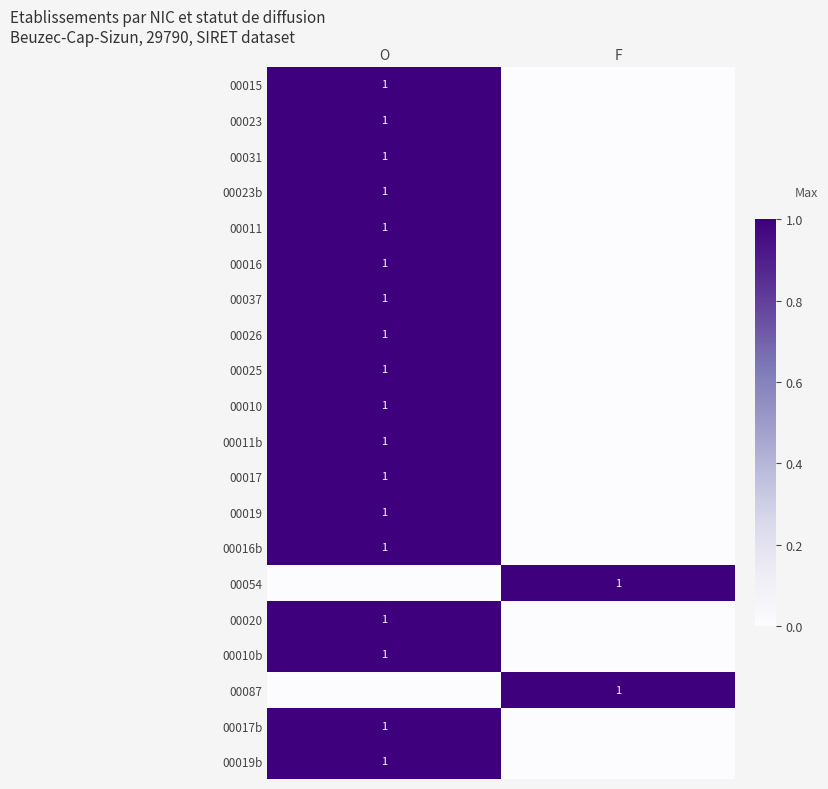

The value of 00017b at O is 1. True or false?

True